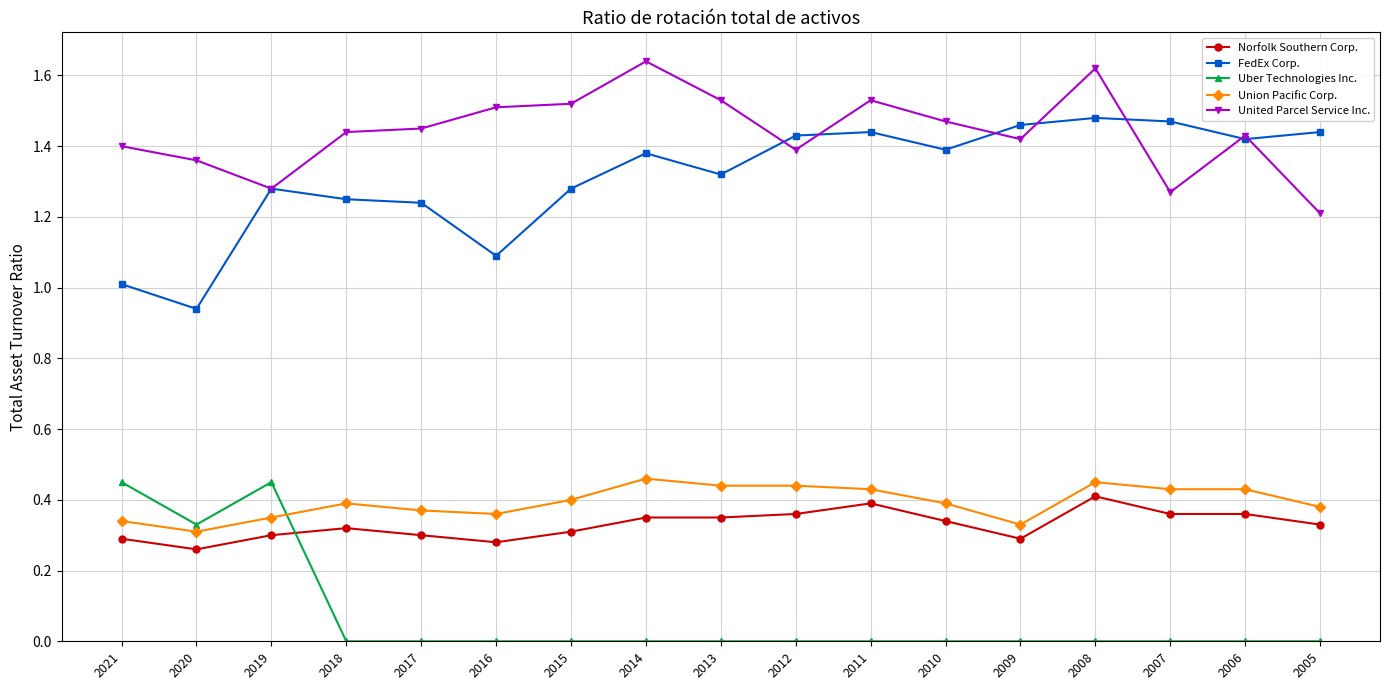

Which series has the largest total across all categories?

United Parcel Service Inc.